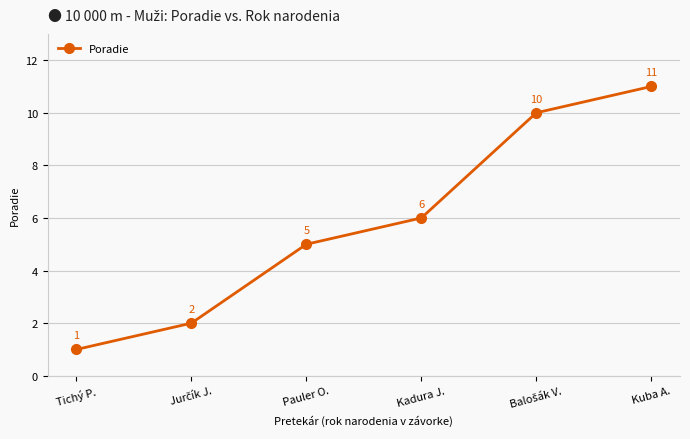

How many lines are shown in the chart?

1